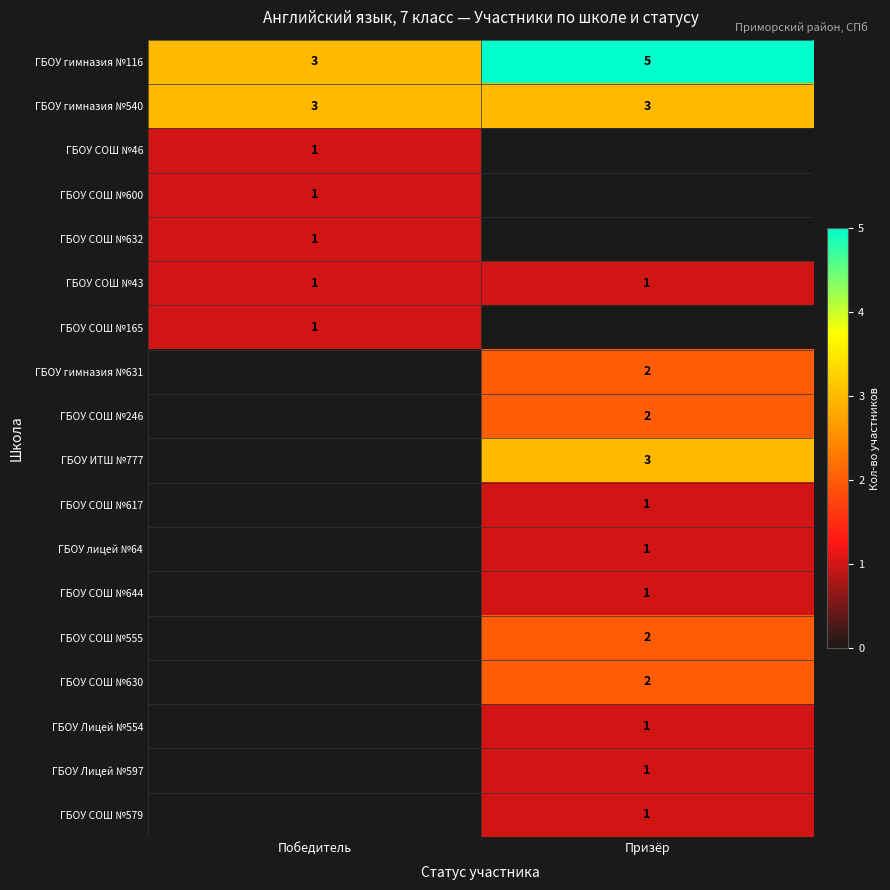

The value of ГБОУ гимназия №540 at Призёр is 5. True or false?

False